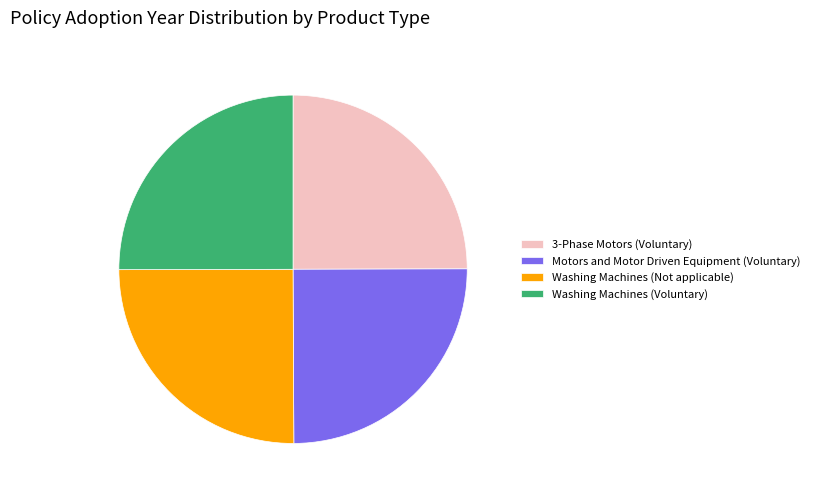

True or false: 3-Phase Motors (Voluntary) accounts for 25% of the total.

True